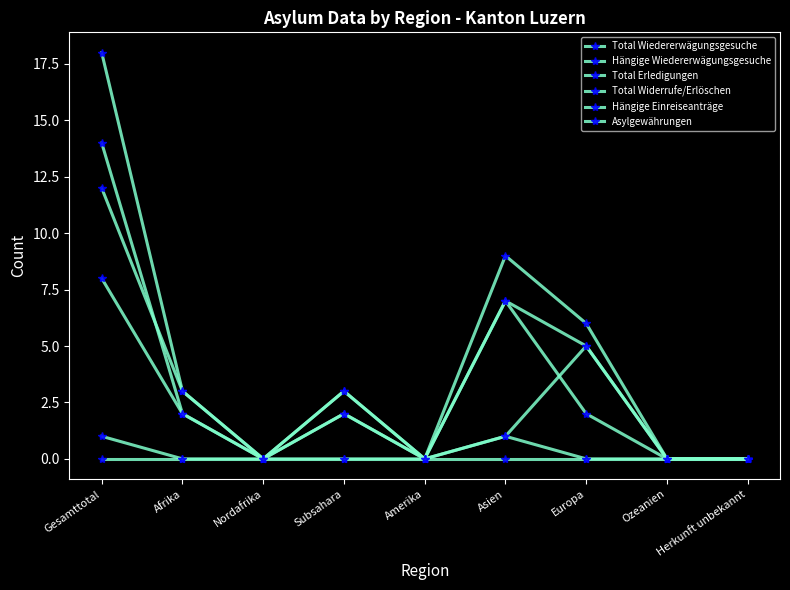

At how many categories does at least one series exceed 11?

1